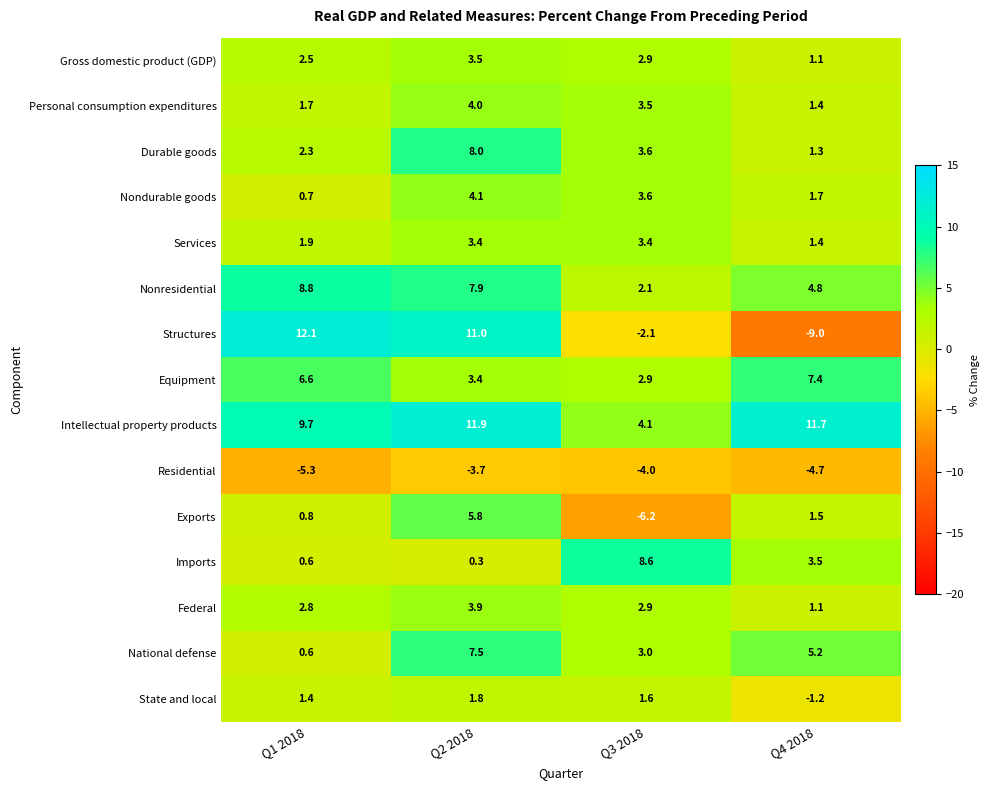

The Intellectual property products series shows 11.9 at Q2 2018. True or false?

True